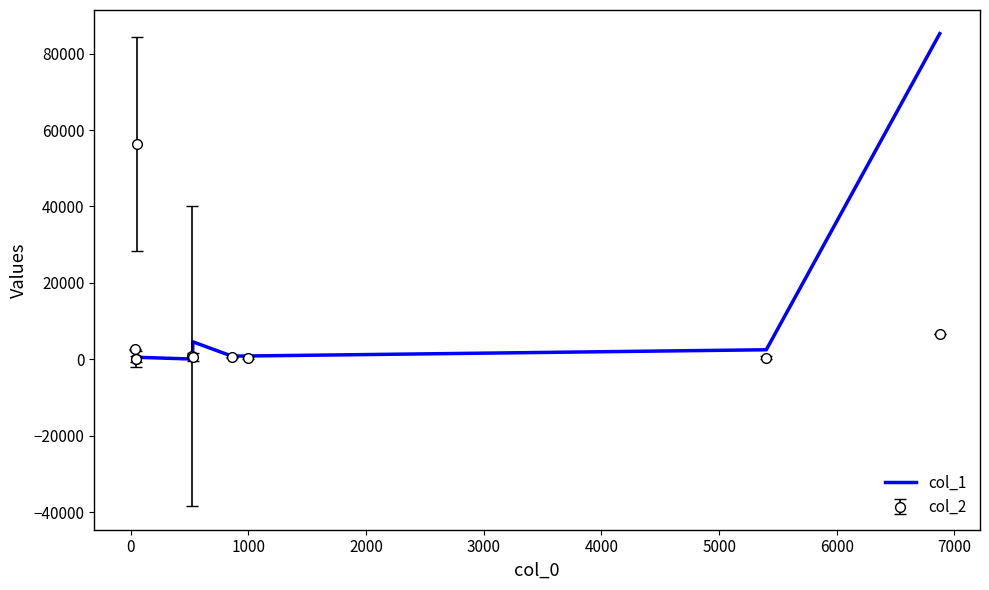

What is the maximum value shown in the chart?

85246